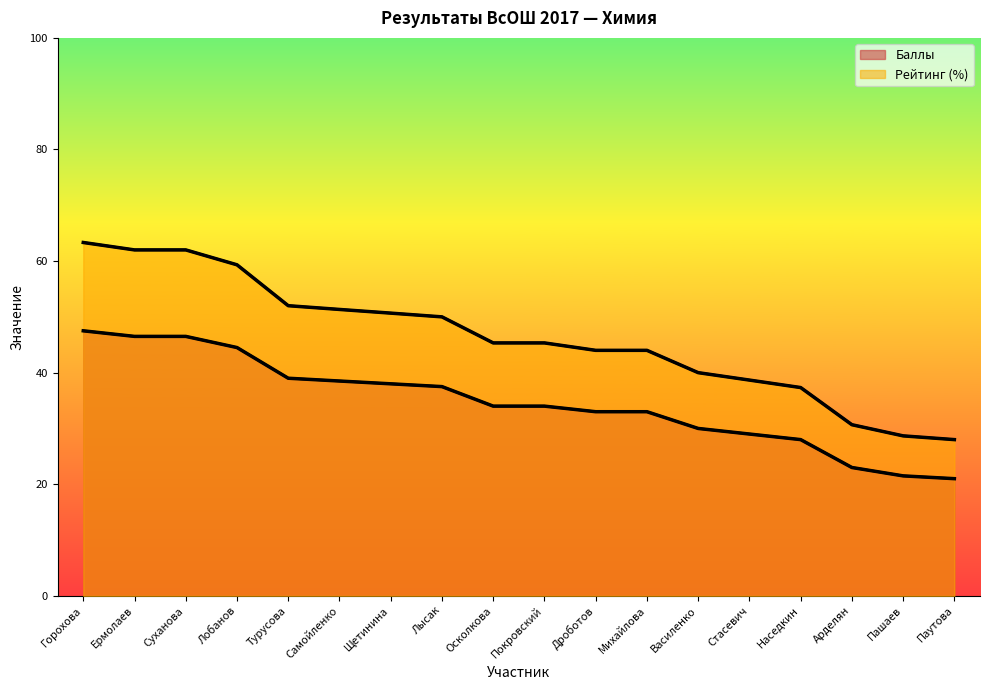

Between Самойленко and Паутова, which series saw the biggest shift?

Рейтинг (%)